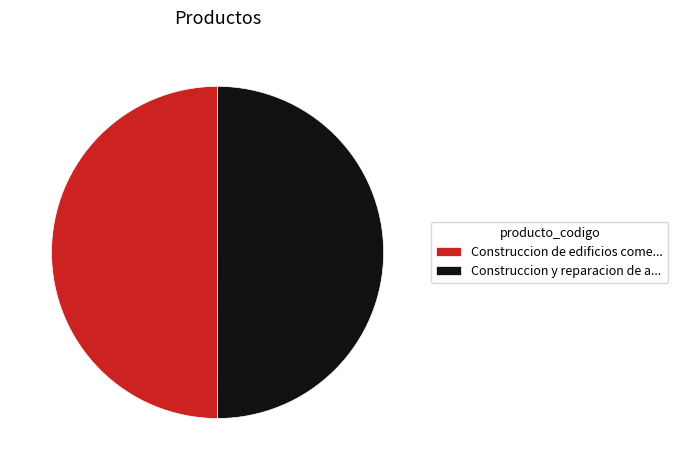

Is it true that Construccion y reparacion de a... is 50% of the pie?

True